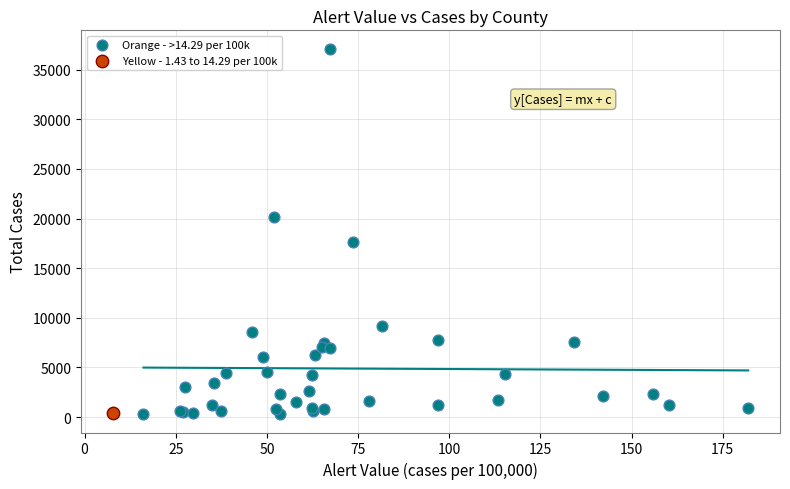

What are all the series names shown in the legend?

Orange - >14.29 per 100k, Yellow - 1.43 to 14.29 per 100k